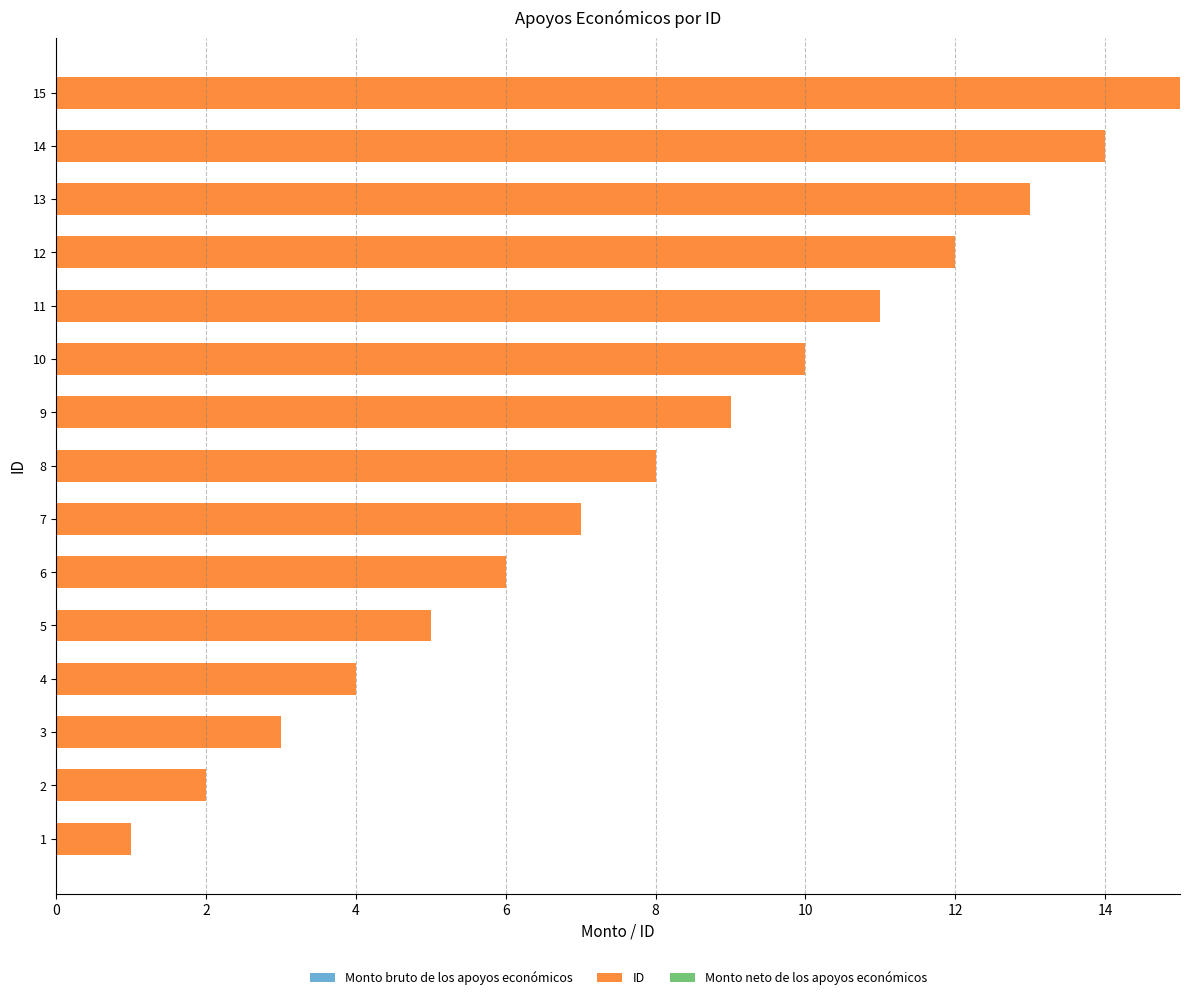

What is the sum of all values?

120